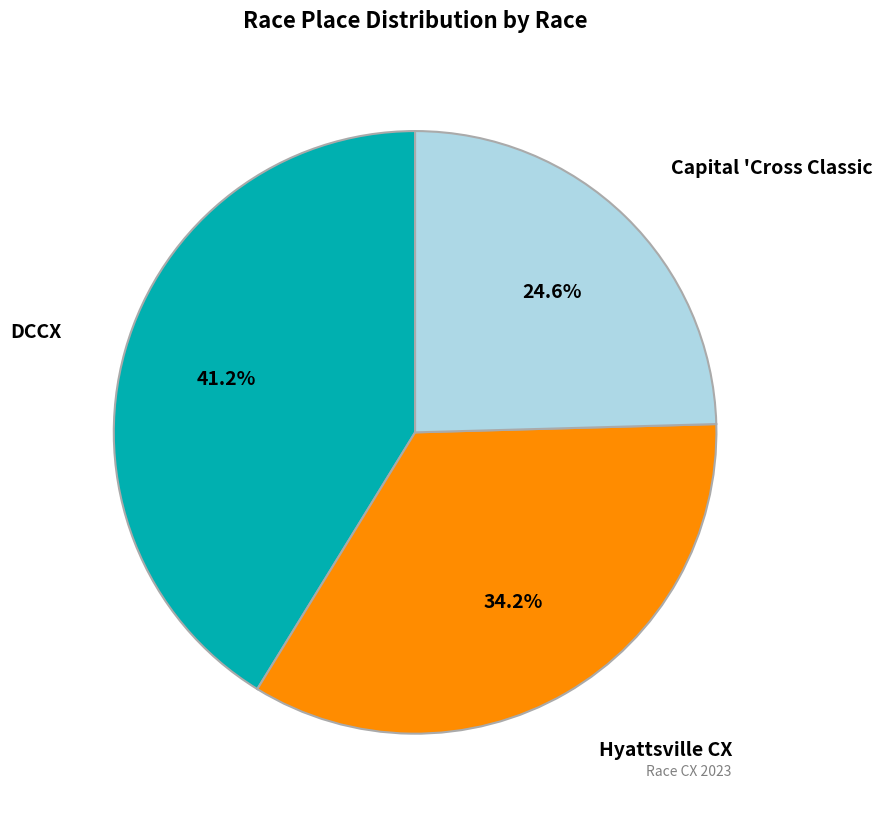

How many segments does this pie chart have?

3